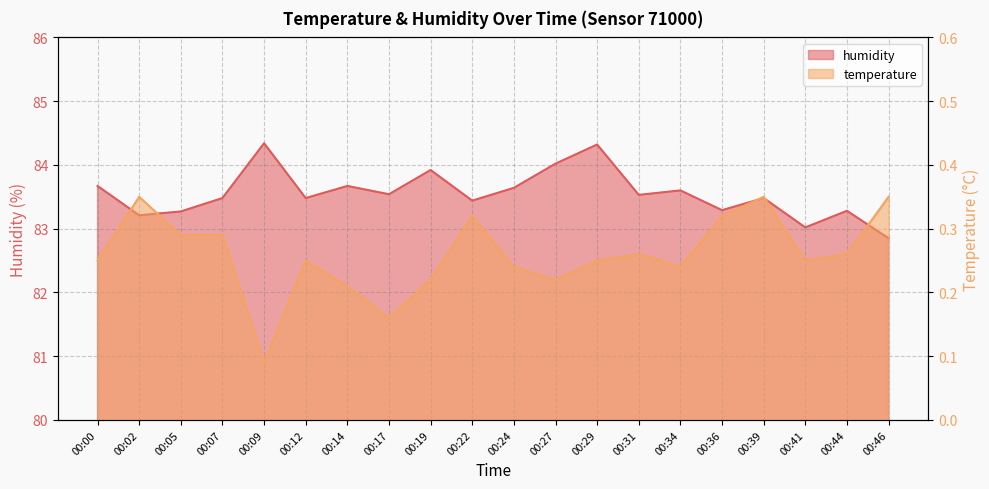

Reading left to right, list all the values displayed in this chart.

humidity: 00:00=83.7	00:02=83.2	00:05=83.3	00:07=83.5	00:09=84.3	00:12=83.5	00:14=83.7	00:17=83.5	00:19=83.9	00:22=83.4	00:24=83.6	00:27=84.0	00:29=84.3	00:31=83.5	00:34=83.6	00:36=83.3	00:39=83.5	00:41=83.0	00:44=83.3	00:46=82.8
temperature: 00:00=0.2	00:02=0.3	00:05=0.3	00:07=0.3	00:09=0.1	00:12=0.2	00:14=0.2	00:17=0.2	00:19=0.2	00:22=0.3	00:24=0.2	00:27=0.2	00:29=0.2	00:31=0.3	00:34=0.2	00:36=0.3	00:39=0.3	00:41=0.2	00:44=0.3	00:46=0.3